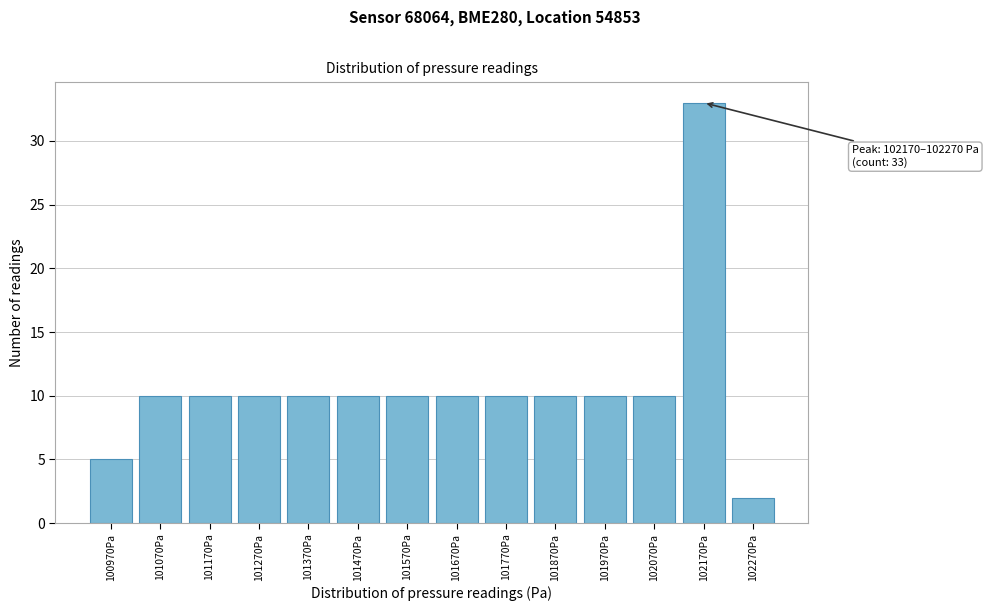

Reading left to right, extract all data points from this chart.

5	10	10	10	10	10	10	10	10	10	10	10	33	2